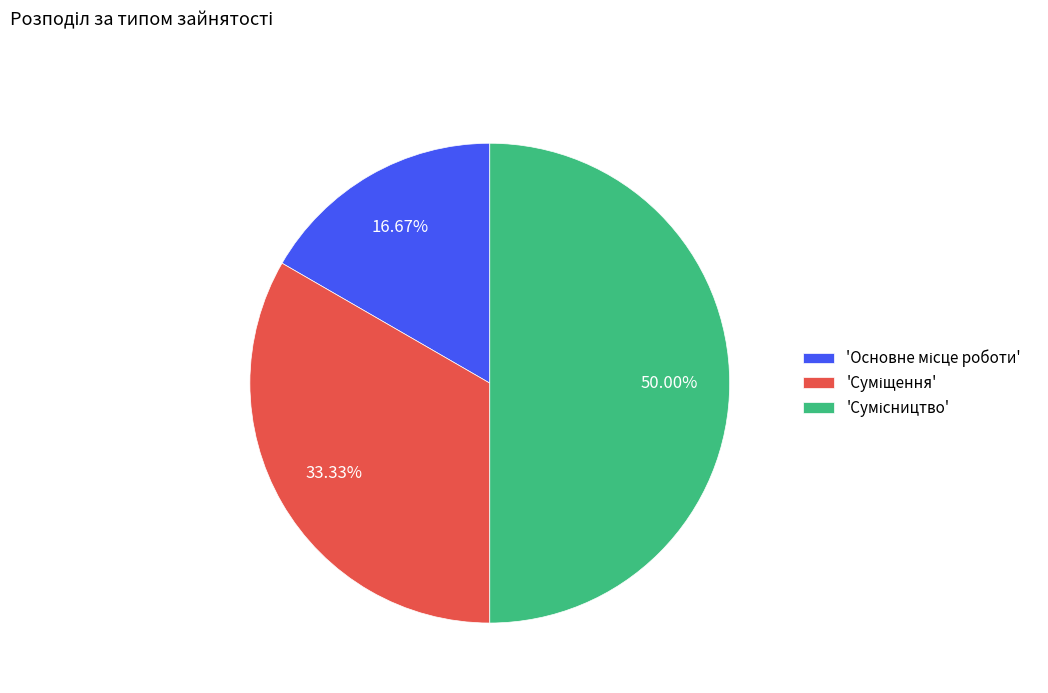

How many slices are in this pie chart?

3